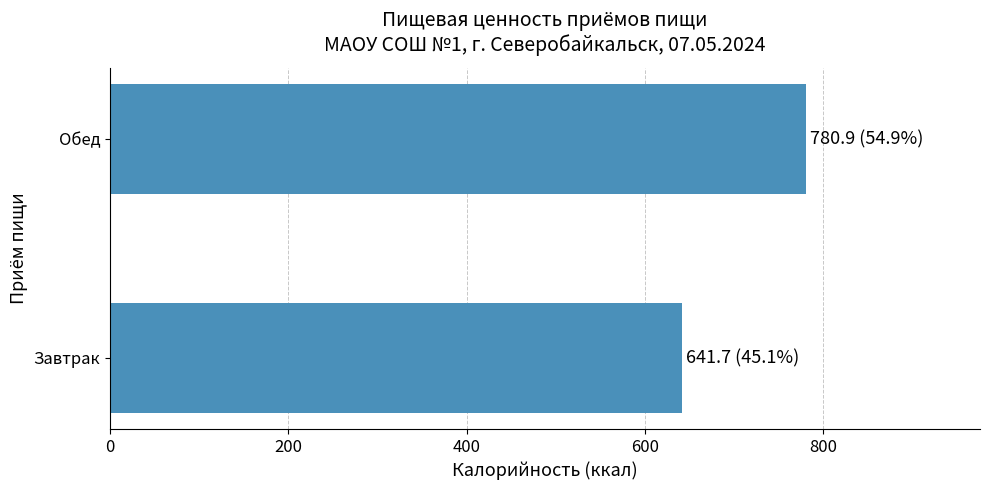

What is the ratio of the value at Завтрак to the value at Обед?

0.8